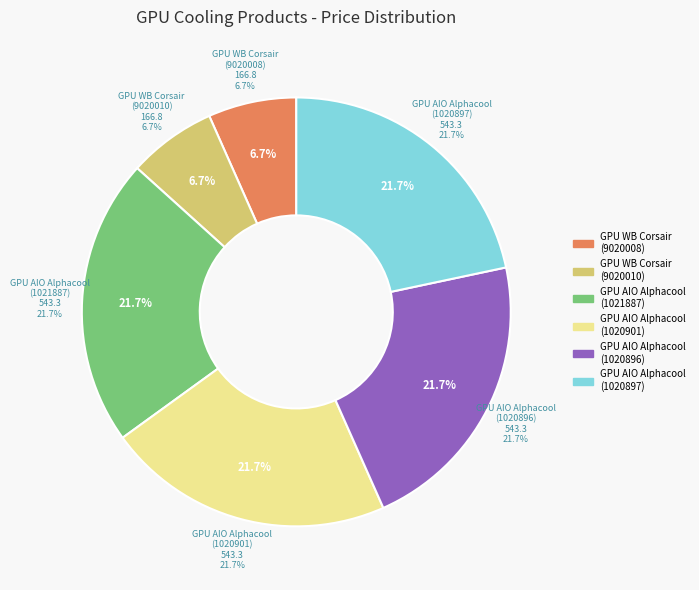

Between GPU AIO System Alphacool Eiswolf 2 AIO (AC-1020897) and GPU Water Block Corsair Hydro XG7 RGB (CRS-ACC-9020008-WW), which is larger?

GPU AIO System Alphacool Eiswolf 2 AIO (AC-1020897)